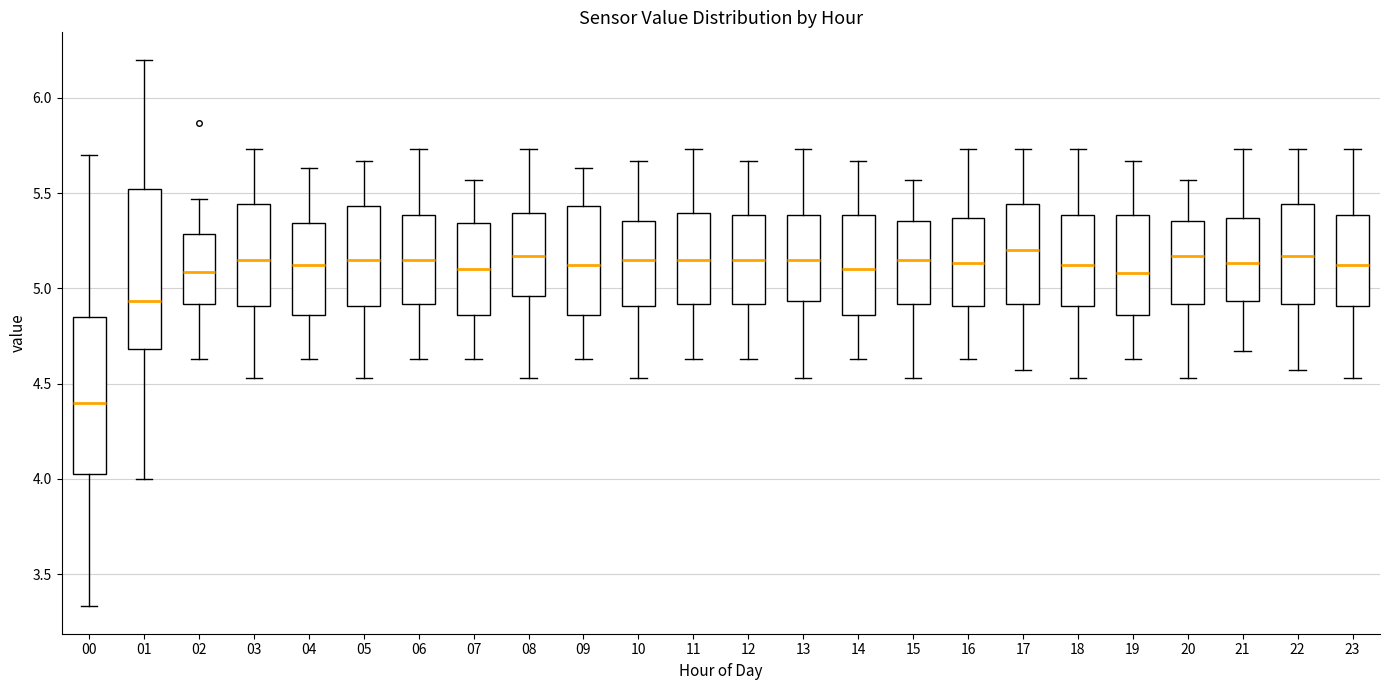

Reading left to right, read every box against the y-axis: the position of its median line, the range the box covers, and the ends of its whiskers. The values are not printed on the chart, so give them approximately, as read against the axis.

00: median 4.40, box 4.00 to 4.85, whiskers 3.35 to 5.70
01: median 4.95, box 4.70 to 5.50, whiskers 4.00 to 6.20
02: median 5.10, box 4.90 to 5.30, whiskers 4.65 to 5.45
03: median 5.15, box 4.90 to 5.45, whiskers 4.55 to 5.75
04: median 5.10, box 4.85 to 5.35, whiskers 4.65 to 5.65
05: median 5.15, box 4.90 to 5.45, whiskers 4.55 to 5.65
06: median 5.15, box 4.90 to 5.40, whiskers 4.65 to 5.75
07: median 5.10, box 4.85 to 5.35, whiskers 4.65 to 5.55
08: median 5.15, box 4.95 to 5.40, whiskers 4.55 to 5.75
09: median 5.10, box 4.85 to 5.45, whiskers 4.65 to 5.65
10: median 5.15, box 4.90 to 5.35, whiskers 4.55 to 5.65
11: median 5.15, box 4.90 to 5.40, whiskers 4.65 to 5.75
12: median 5.15, box 4.90 to 5.40, whiskers 4.65 to 5.65
13: median 5.15, box 4.95 to 5.40, whiskers 4.55 to 5.75
14: median 5.10, box 4.85 to 5.40, whiskers 4.65 to 5.65
15: median 5.15, box 4.90 to 5.35, whiskers 4.55 to 5.55
16: median 5.15, box 4.90 to 5.35, whiskers 4.65 to 5.75
17: median 5.20, box 4.90 to 5.45, whiskers 4.55 to 5.75
18: median 5.10, box 4.90 to 5.40, whiskers 4.55 to 5.75
19: median 5.10, box 4.85 to 5.40, whiskers 4.65 to 5.65
20: median 5.15, box 4.90 to 5.35, whiskers 4.55 to 5.55
21: median 5.15, box 4.95 to 5.35, whiskers 4.65 to 5.75
22: median 5.15, box 4.90 to 5.45, whiskers 4.55 to 5.75
23: median 5.10, box 4.90 to 5.40, whiskers 4.55 to 5.75